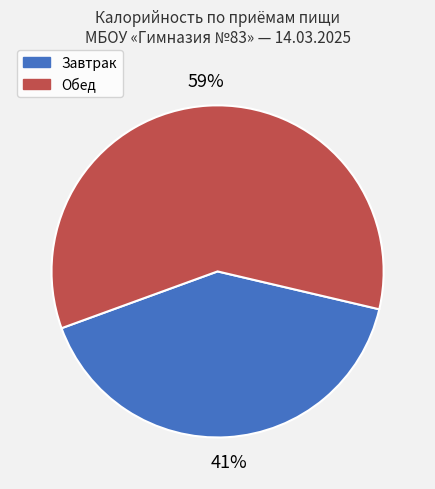

Is it true that Обед is 50% of the pie?

False